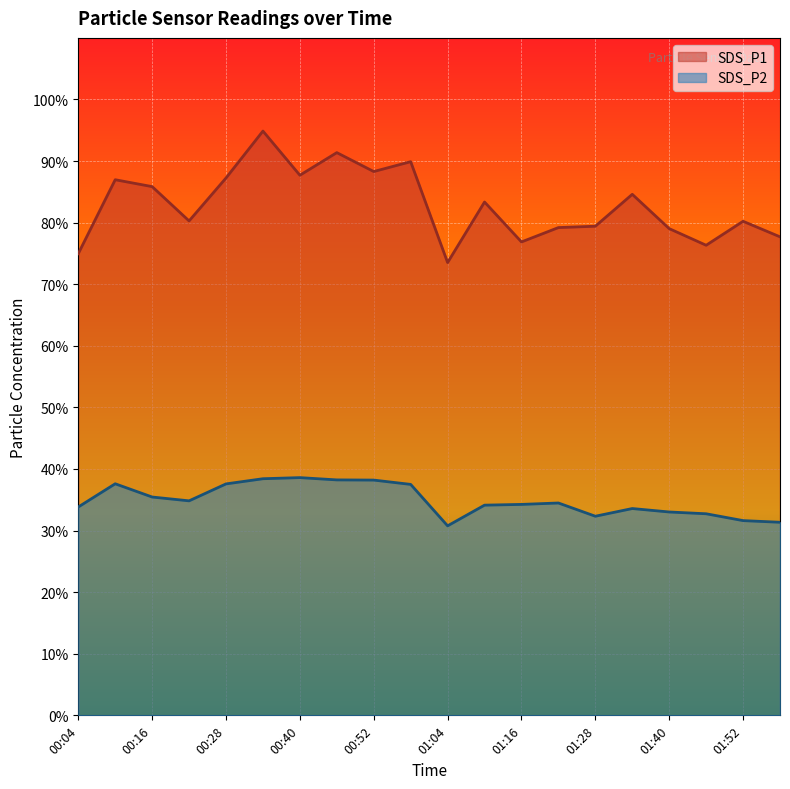

What is the sum of all SDS_P1 values?

1657.7